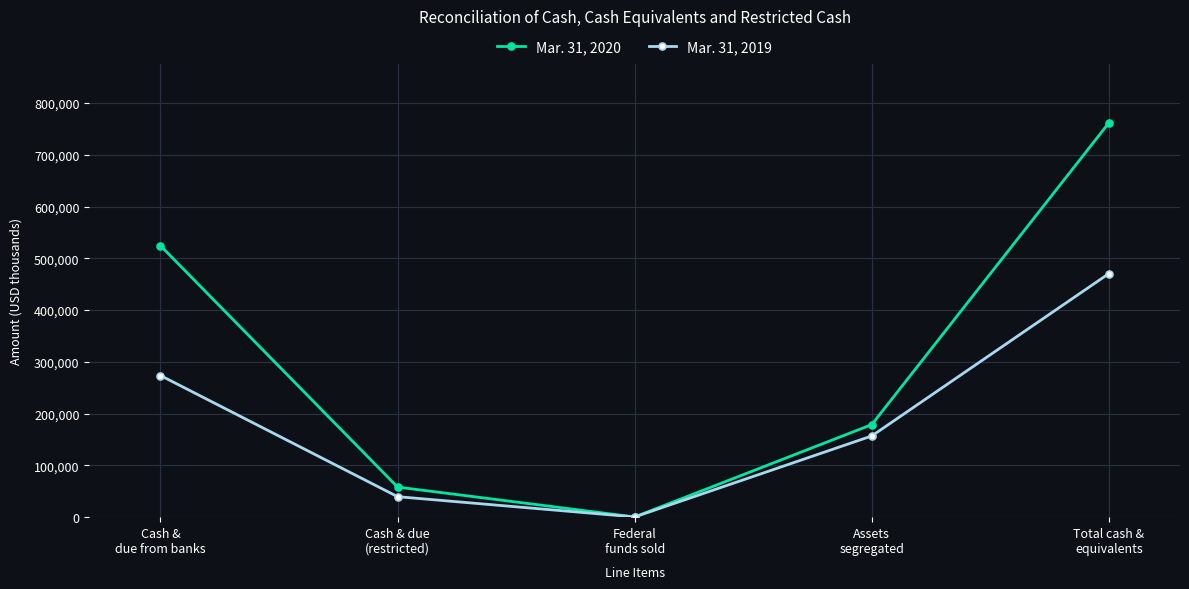

What is the spread (max minus min) of values at Cash & due
(restricted)?

18500